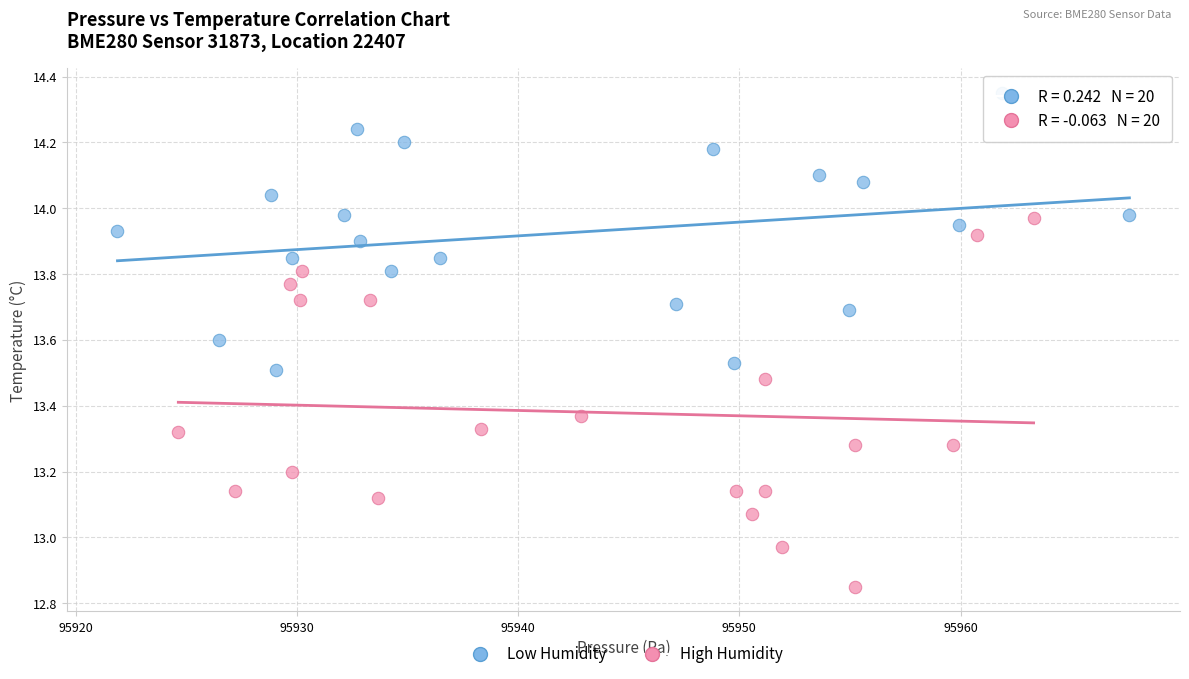

Which series reaches the minimum Y coordinate?

High Humidity